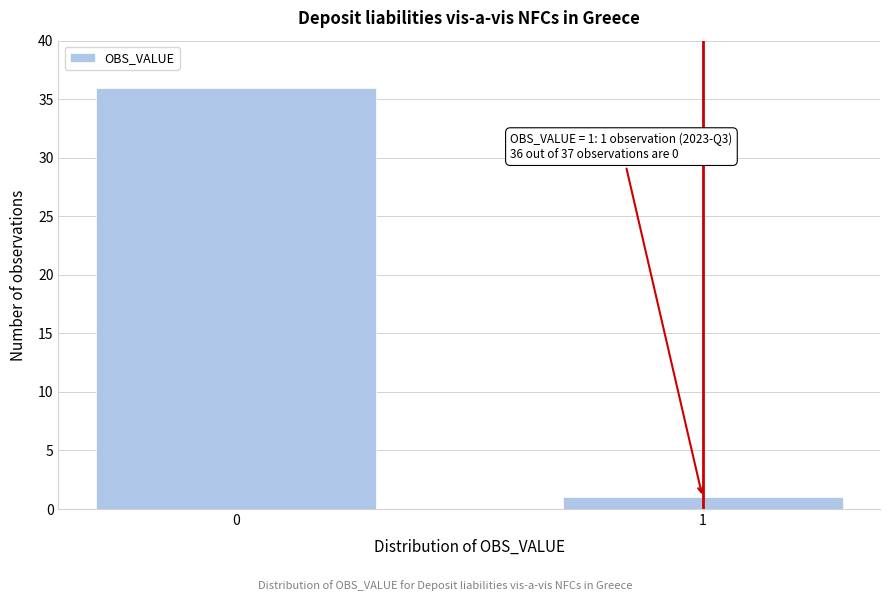

Reading right to left, list all the values displayed in this chart.

1=1	0=36